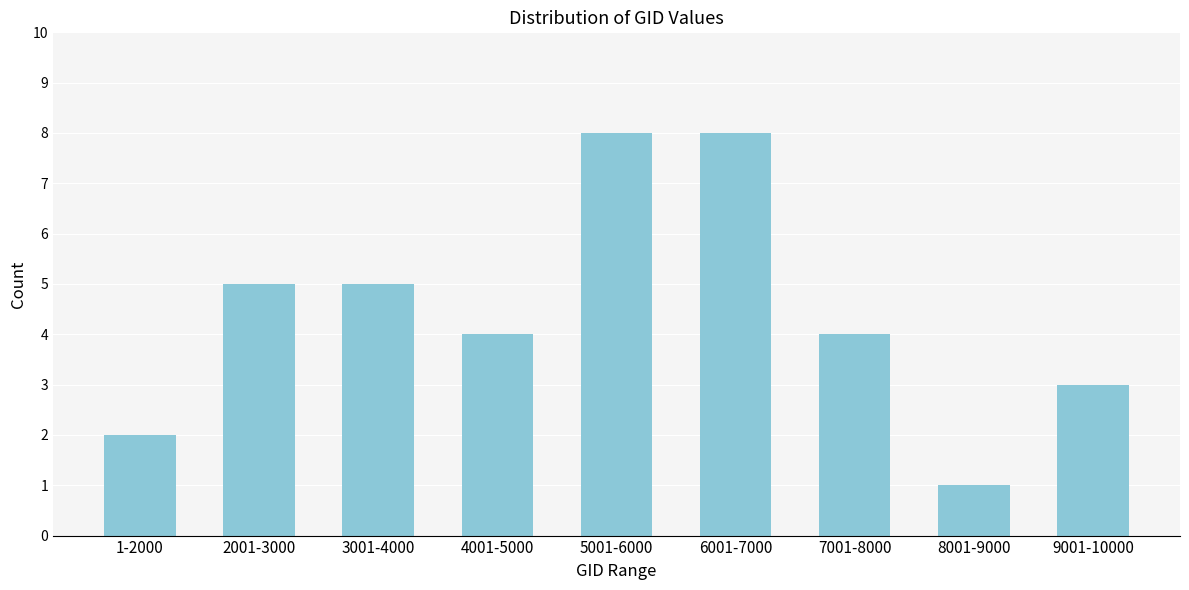

Reading right to left, list all the values displayed in this chart.

3	1	4	8	8	4	5	5	2